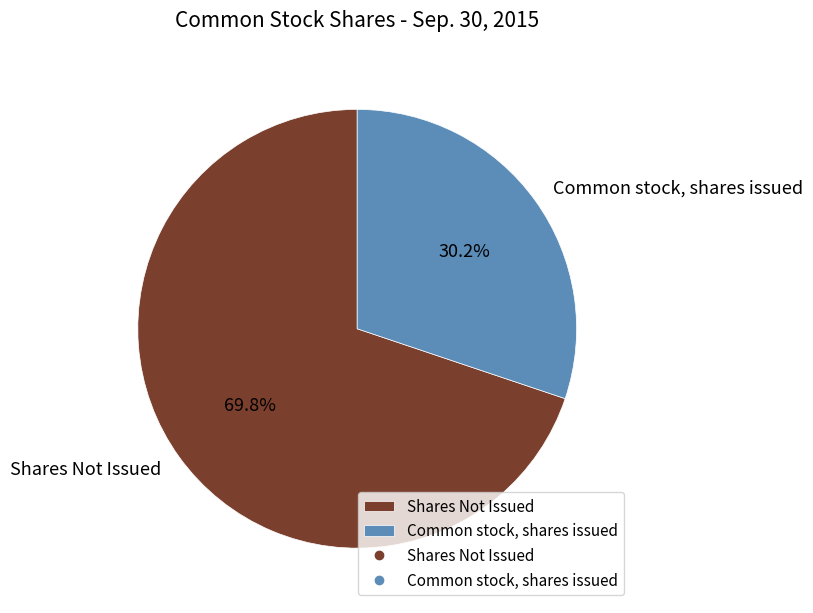

How many segments does this pie chart have?

2